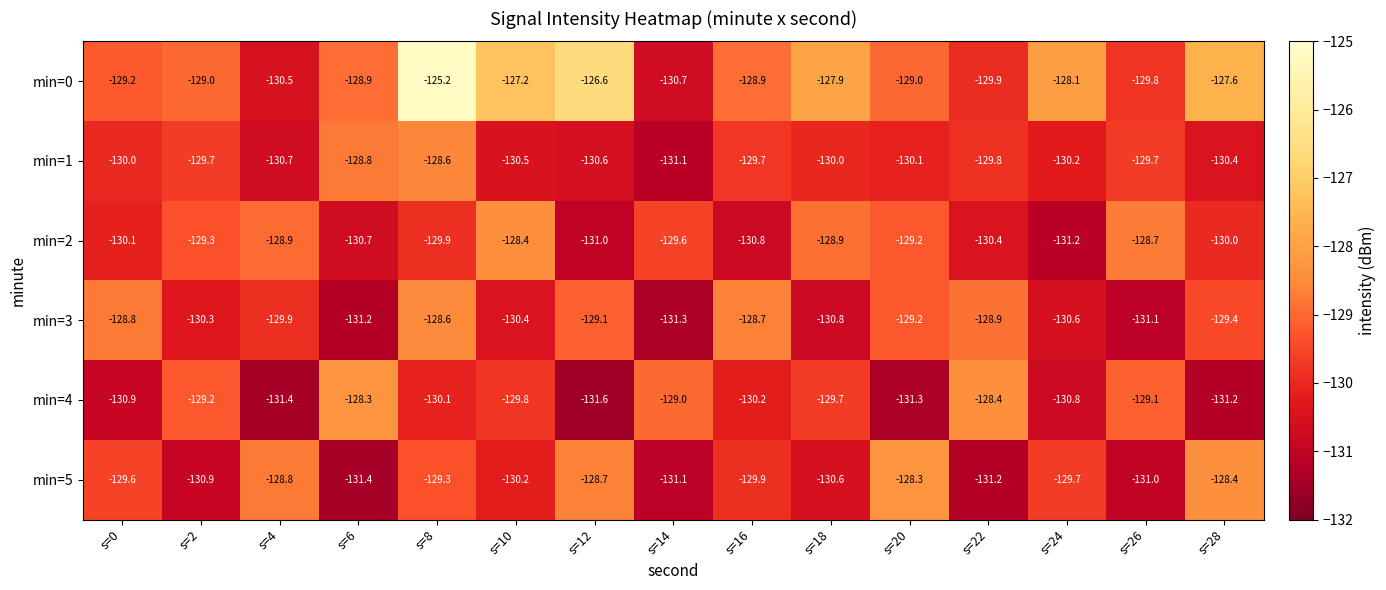

The min=4 series shows -62.0 at s=18. True or false?

False